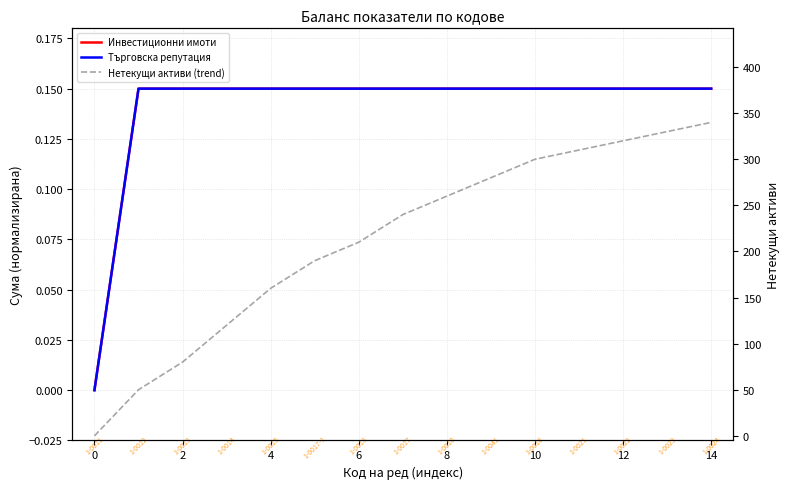

What is the maximum value shown in the chart?

340.0